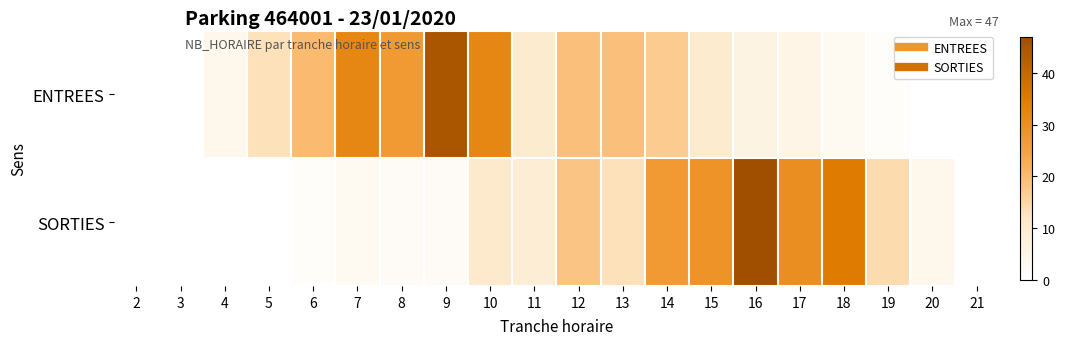

Reading left to right, transcribe all the data shown in this chart.

ENTREES: 2=0	3=0	4=4	5=13	6=20	7=32	8=27	9=45	10=32	11=10	12=19	13=19	14=17	15=10	16=6	17=5	18=3	19=1	20=0	21=0
SORTIES: 2=0	3=0	4=0	5=0	6=1	7=3	8=2	9=2	10=11	11=9	12=18	13=13	14=27	15=29	16=47	17=30	18=35	19=14	20=4	21=0